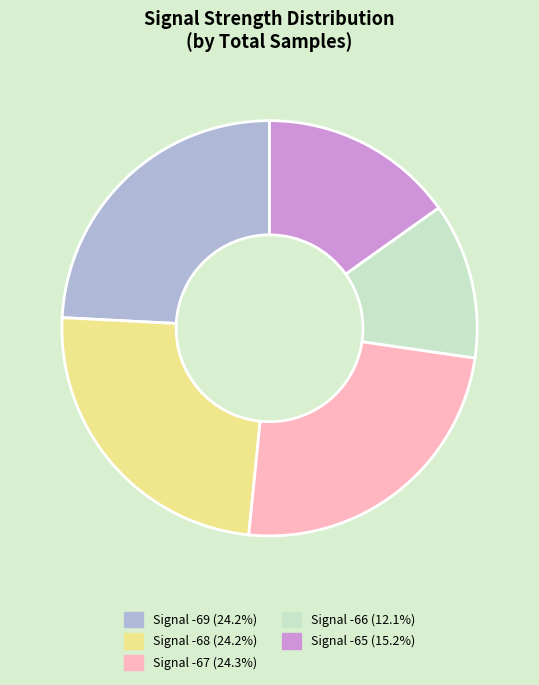

Does Signal -67 (24.3%) represent more than half of the total?

No